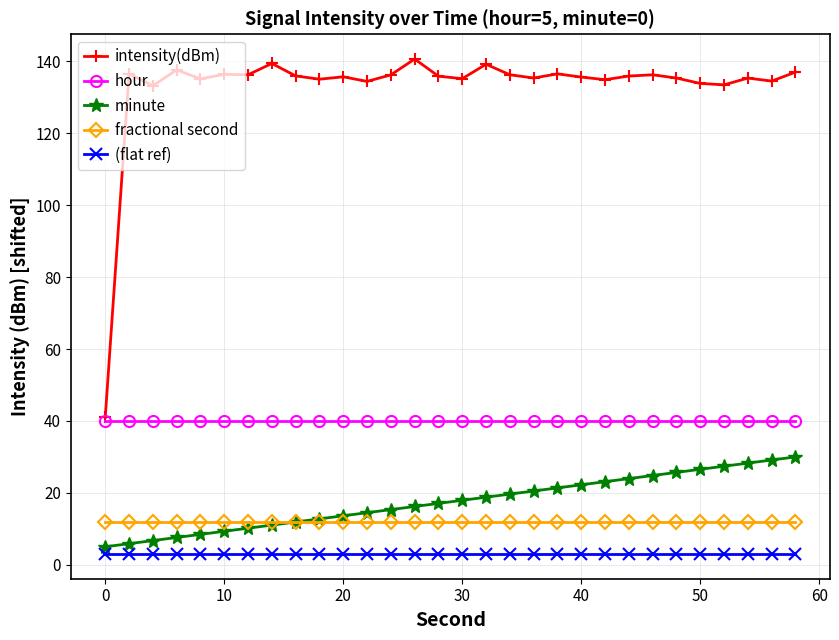

True or false: intensity(dBm) and (flat ref) cross at least once.

False